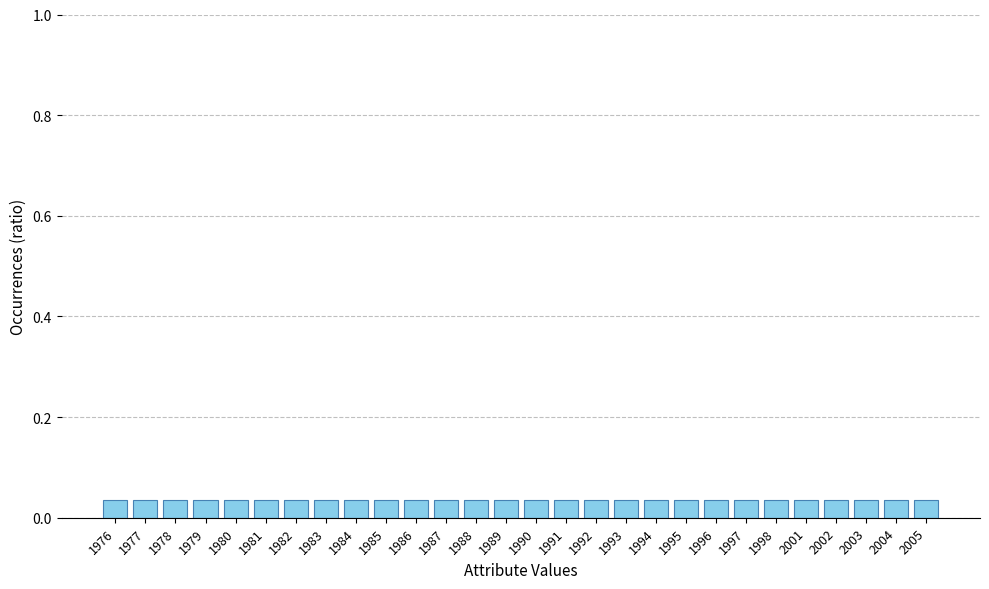

Which category has the highest value across all series?

1997